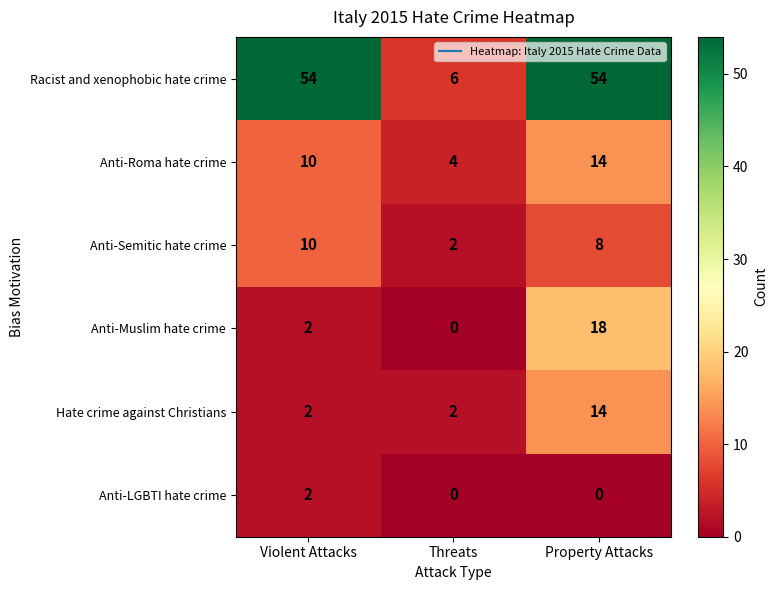

List the labels in order of Anti-Muslim hate crime value, largest first.

Property Attacks, Violent Attacks, Threats